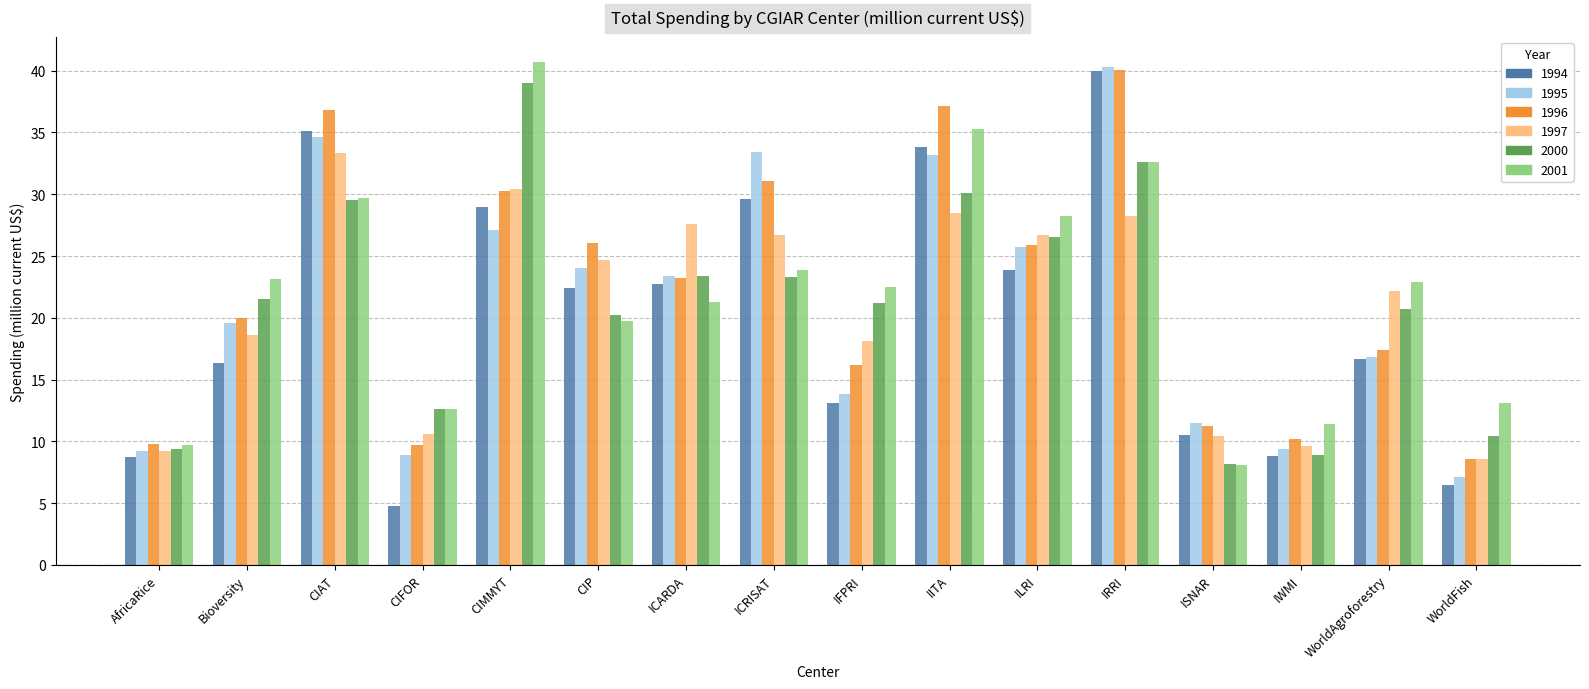

At which category is the sum across all series the highest?

IRRI